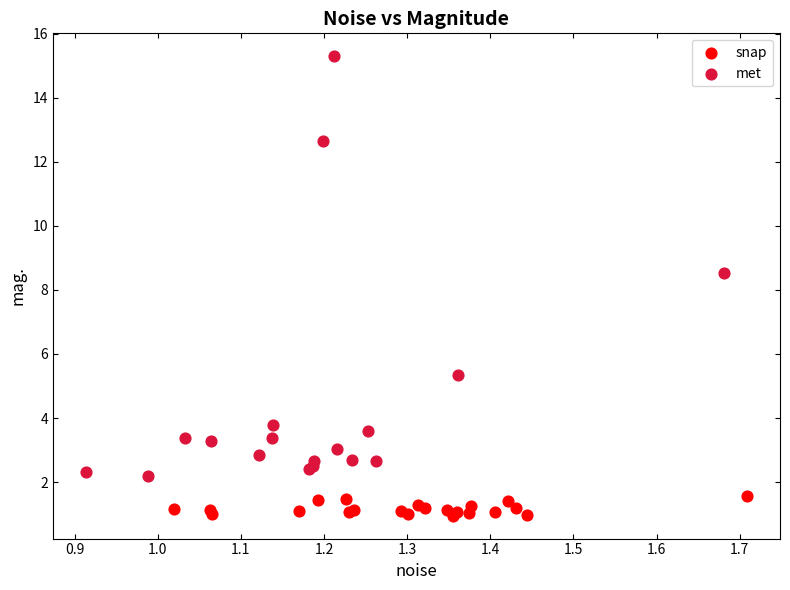

Which series reaches the minimum Y coordinate?

snap